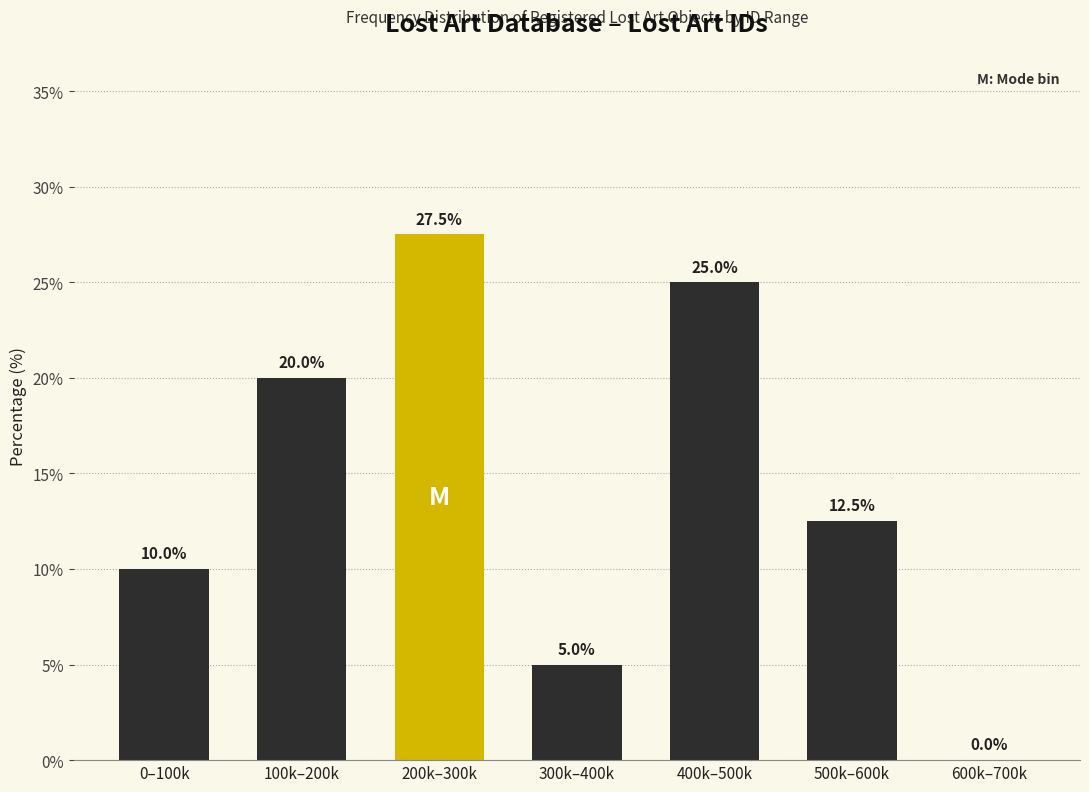

Reading left to right, what are all the values shown in this chart?

0–100k=10.0	100k–200k=20.0	200k–300k=27.5	300k–400k=5.0	400k–500k=25.0	500k–600k=12.5	600k–700k=0.0